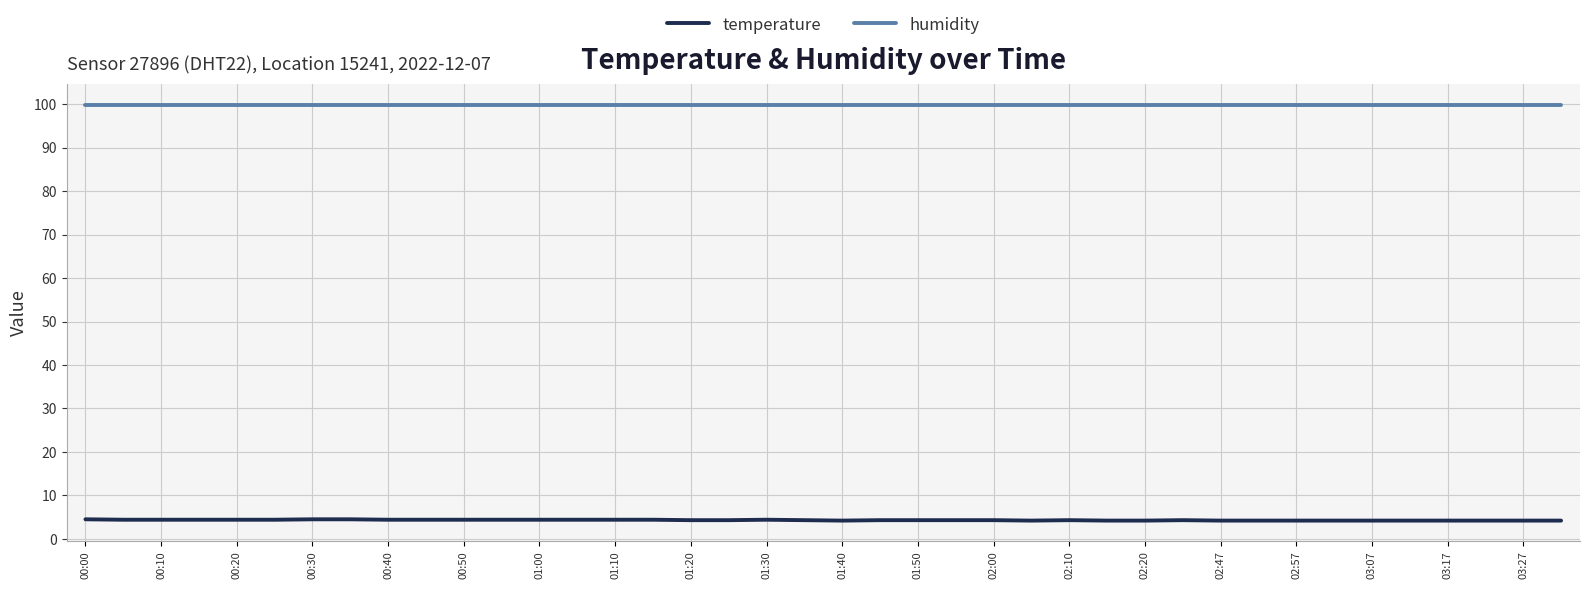

What is the sum of all humidity values?

3996.0